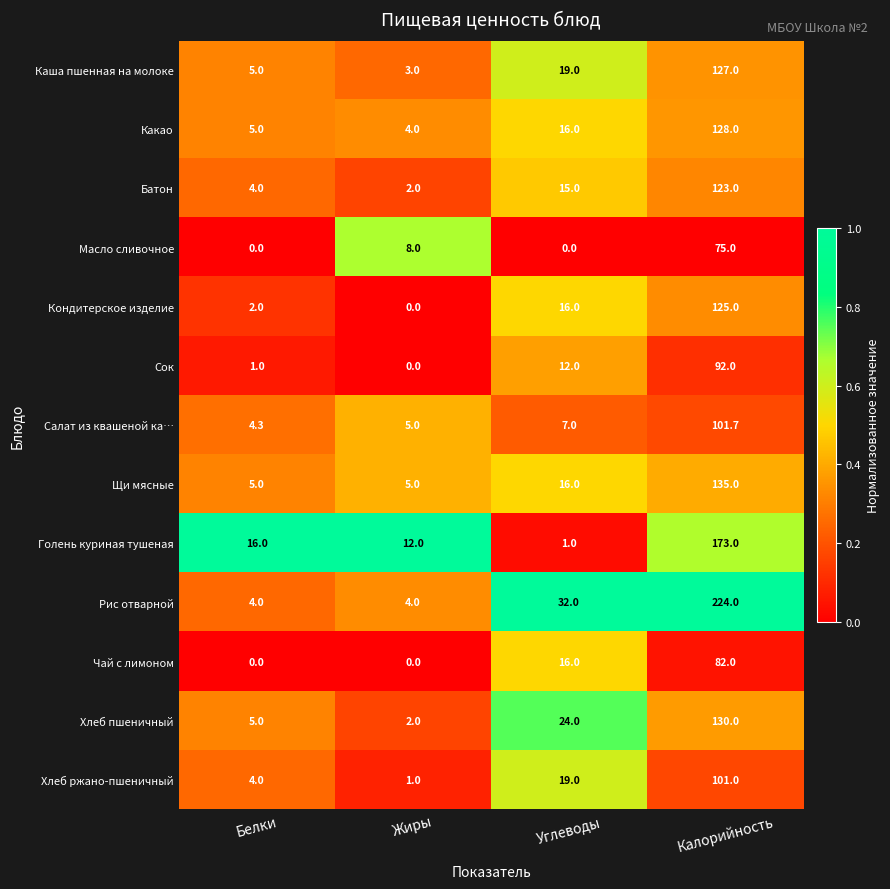

What value does the Кондитерское изделие series have at Белки?

2.0